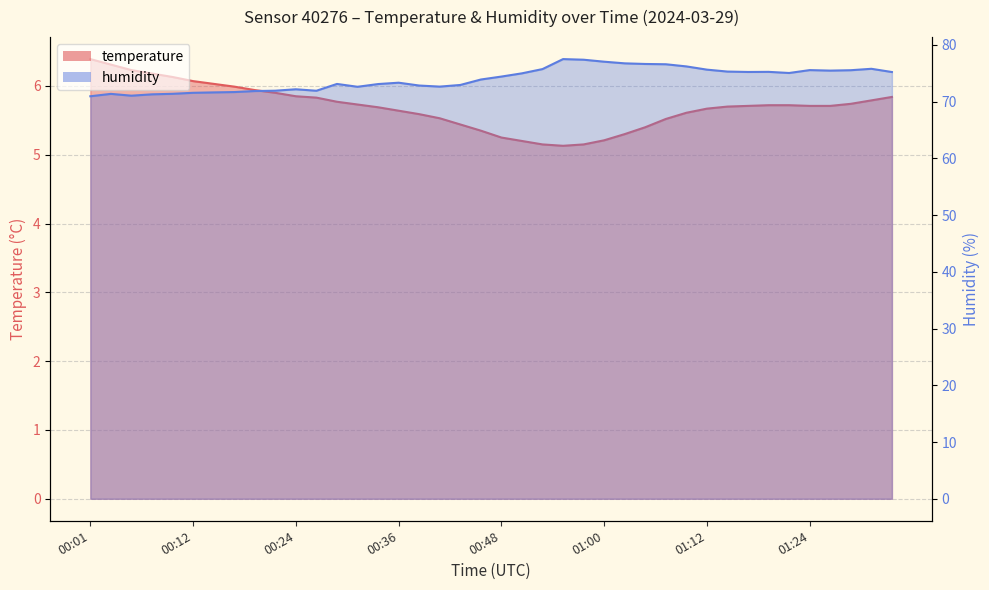

What is the total value across all series at 00:10?

77.5